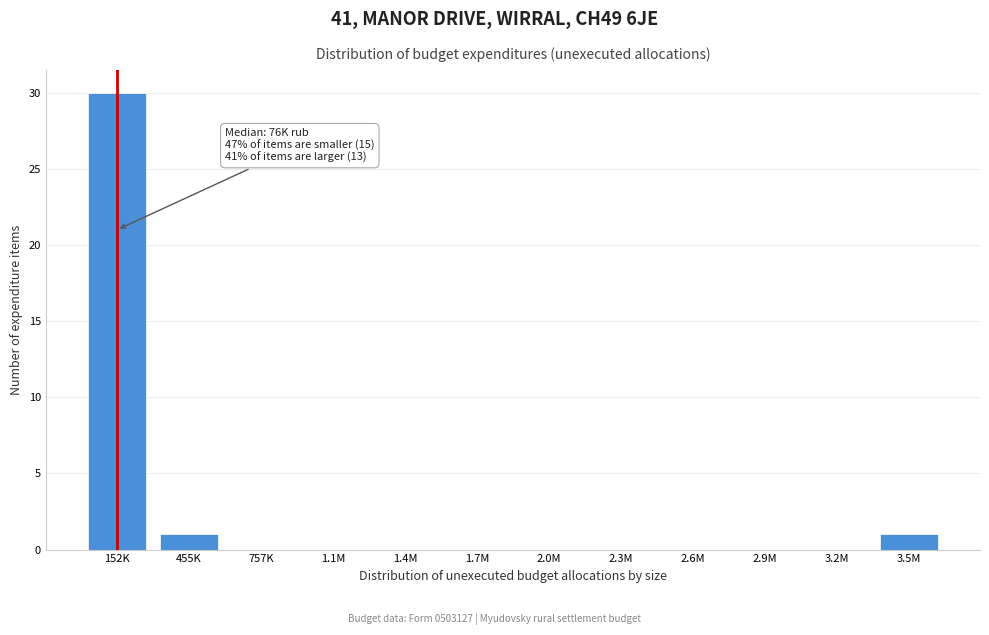

Reading right to left, what are all the values shown in this chart?

3.5M=1	3.2M=0	2.9M=0	2.6M=0	2.3M=0	2.0M=0	1.7M=0	1.4M=0	1.1M=0	757K=0	455K=1	152K=30